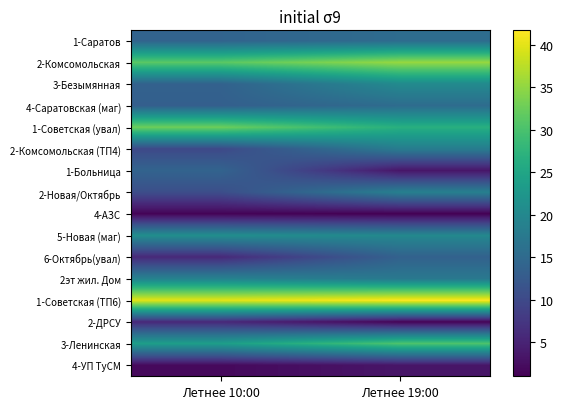

Reading right to left, what are all the values shown in this chart?

1-Саратов: Летнее 19:00=15.3	Летнее 10:00=14.0
2-Комсомольская: Летнее 19:00=35.3	Летнее 10:00=31.3
3-Безымянная: Летнее 19:00=20.3	Летнее 10:00=13.7
4-Саратовская (маг): Летнее 19:00=15.3	Летнее 10:00=13.3
1-Советская (увал): Летнее 19:00=26.7	Летнее 10:00=32.7
2-Комсомольская (ТП4): Летнее 19:00=18.0	Летнее 10:00=10.0
1-Больница: Летнее 19:00=3.3	Летнее 10:00=14.0
2-Новая/Октябрь: Летнее 19:00=18.7	Летнее 10:00=10.7
4-АЗС: Летнее 19:00=1.0	Летнее 10:00=1.3
5-Новая (маг): Летнее 19:00=20.0	Летнее 10:00=21.0
6-Октябрь(увал): Летнее 19:00=13.7	Летнее 10:00=5.7
2эт жил. Дом: Летнее 19:00=17.3	Летнее 10:00=19.0
1-Советская (ТП6): Летнее 19:00=41.7	Летнее 10:00=40.0
2-ДРСУ: Летнее 19:00=1.3	Летнее 10:00=5.7
3-Ленинская: Летнее 19:00=30.3	Летнее 10:00=23.7
4-УП ТуСМ: Летнее 19:00=3.3	Летнее 10:00=2.0